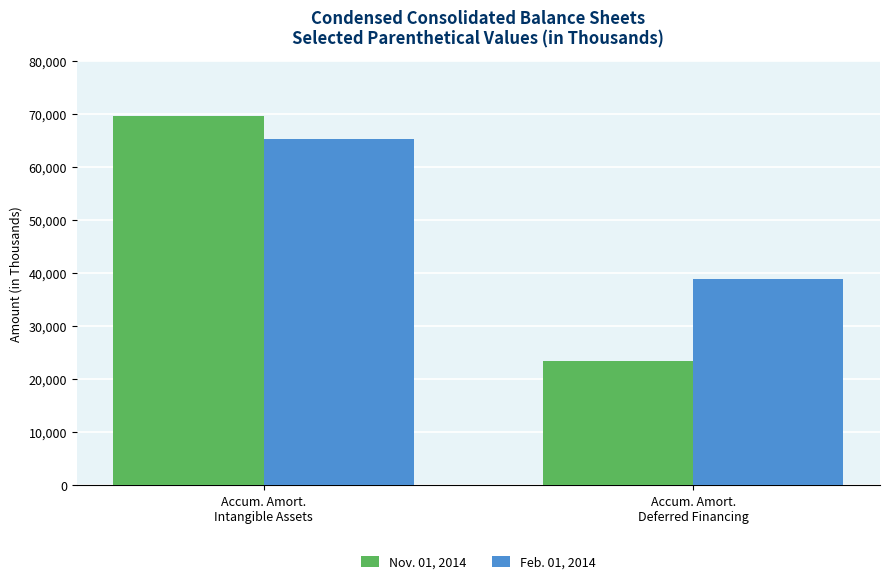

What is the difference between the Feb. 01, 2014 values at Accum. Amort.
Deferred Financing and Accum. Amort.
Intangible Assets?

26277